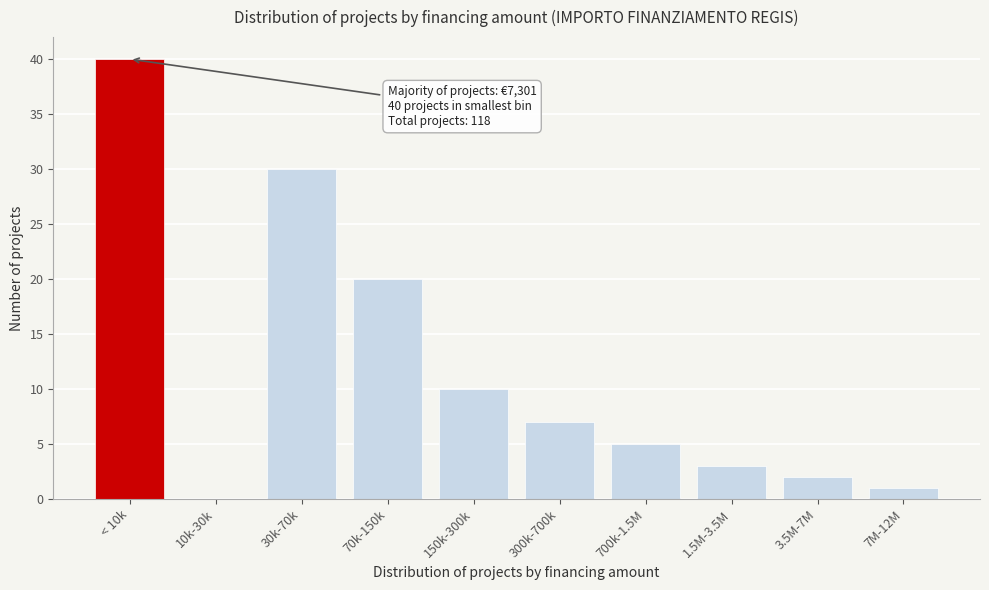

Reading left to right, what are all the values shown in this chart?

< 10k=40	10k-30k=0	30k-70k=30	70k-150k=20	150k-300k=10	300k-700k=7	700k-1.5M=5	1.5M-3.5M=3	3.5M-7M=2	7M-12M=1